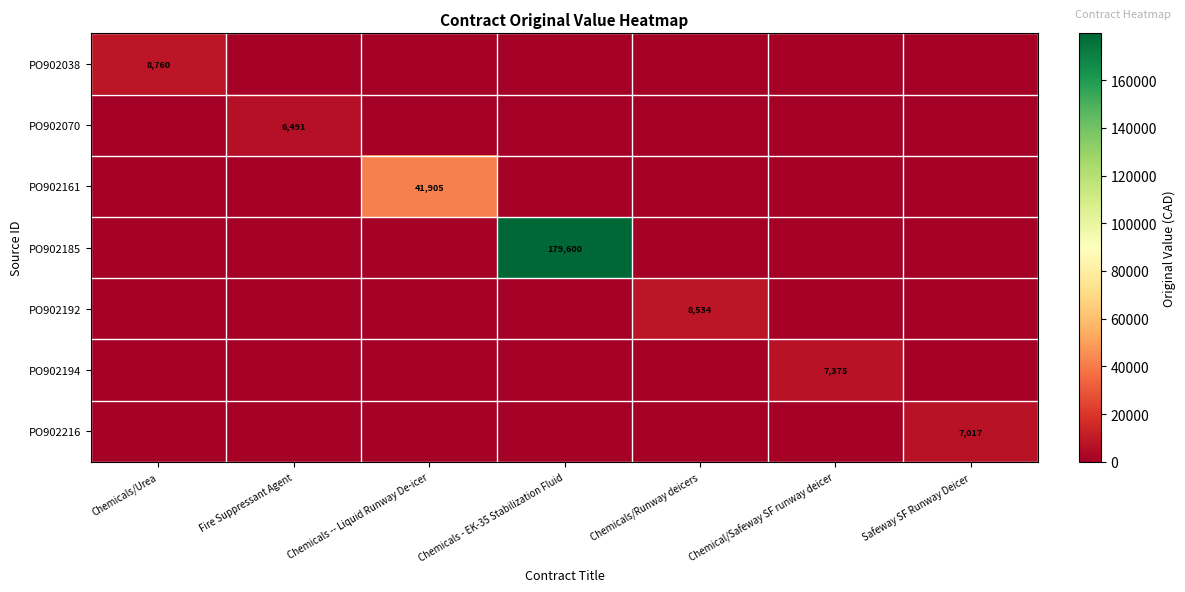

The PO902161 series shows 17515 at Chemicals -- Liquid Runway De-icer. True or false?

False